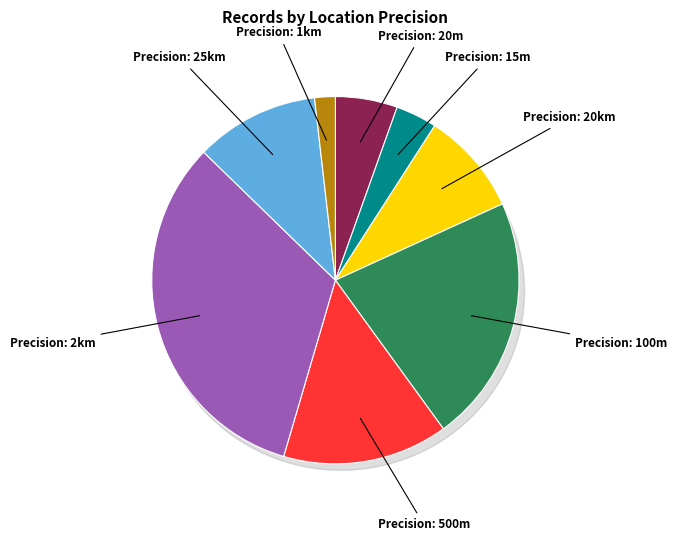

Which slice is the largest?

2000